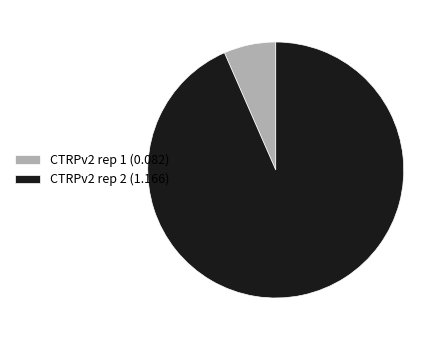

Is there any slice that represents more than half of the pie?

Yes